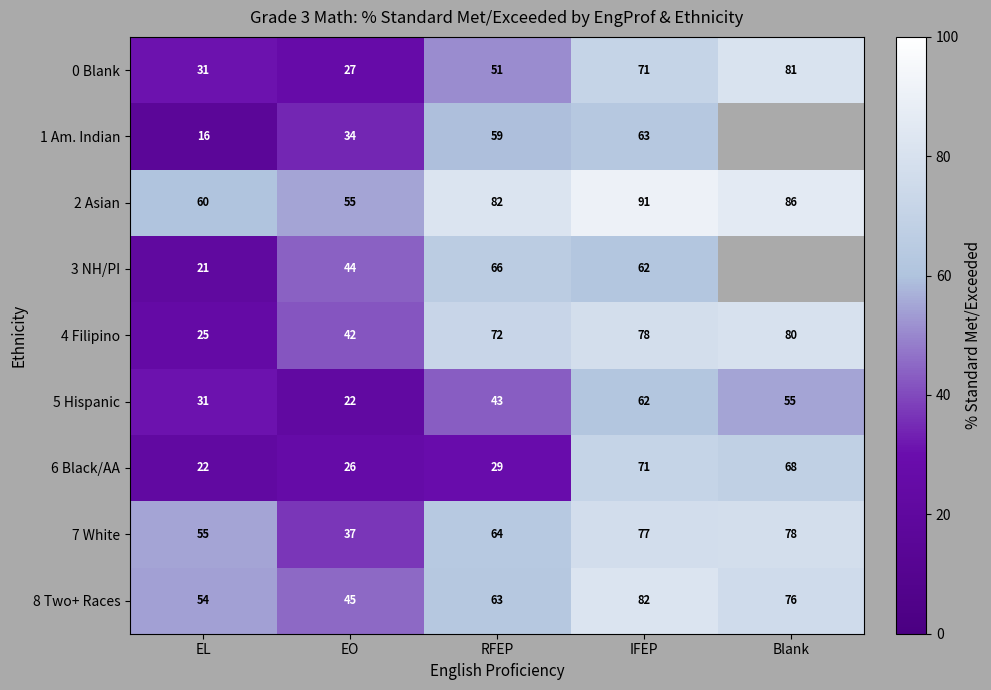

What is the difference between the 7 White values at EO and RFEP?

27